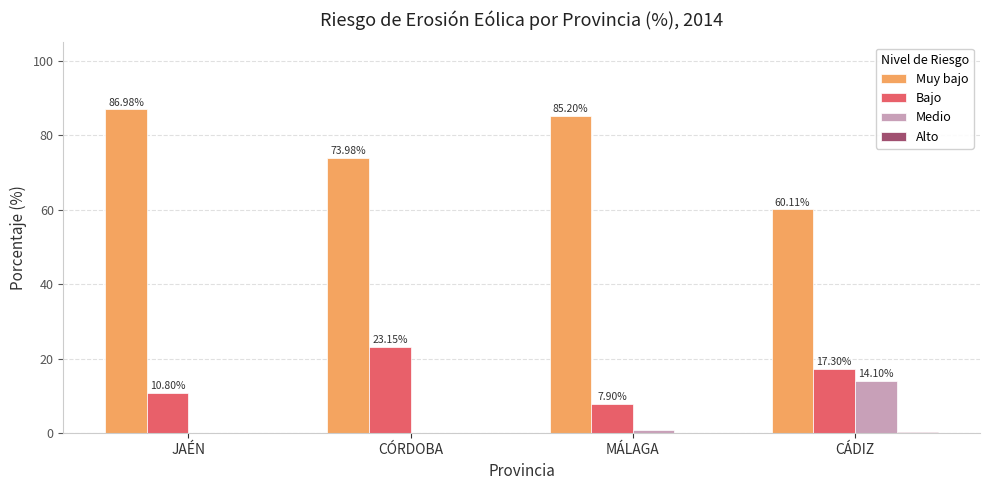

What is the sum of all Muy bajo values?

306.3